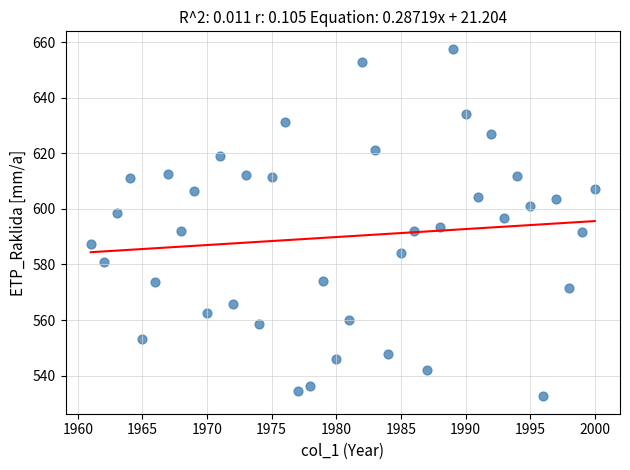

What is the range of Y values (max minus min)?

125.1